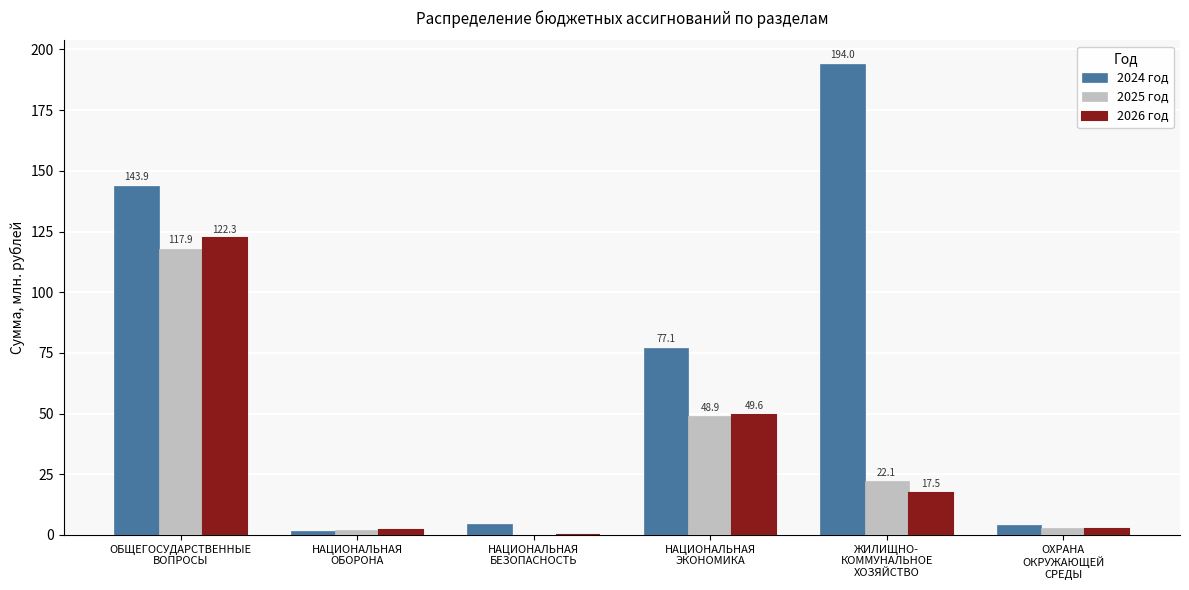

Which series has the largest total across all categories?

2024 год